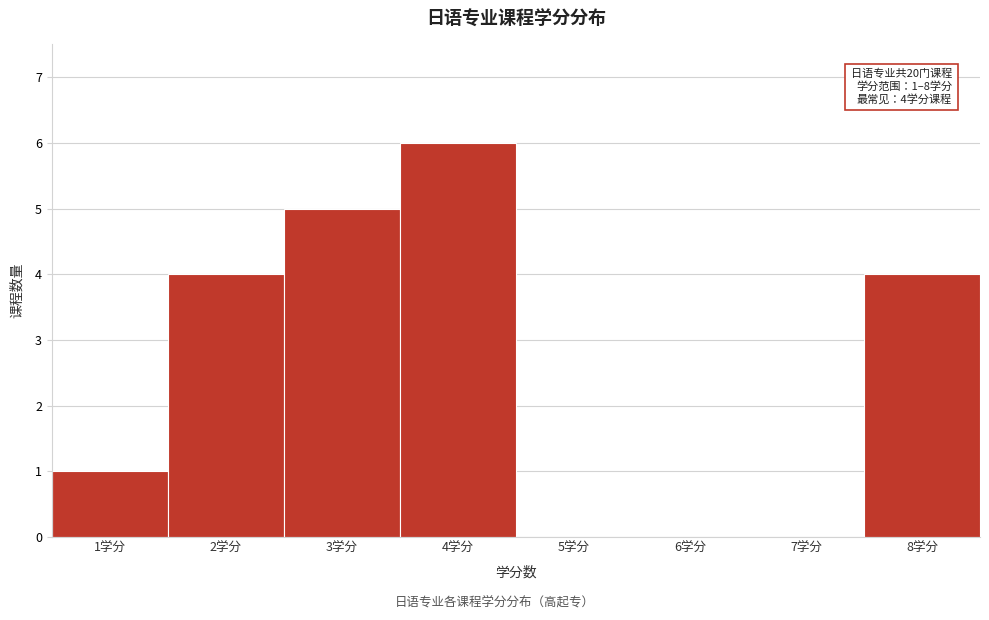

Reading left to right, transcribe all the data shown in this chart.

1学分=1	2学分=4	3学分=5	4学分=6	5学分=0	6学分=0	7学分=0	8学分=4